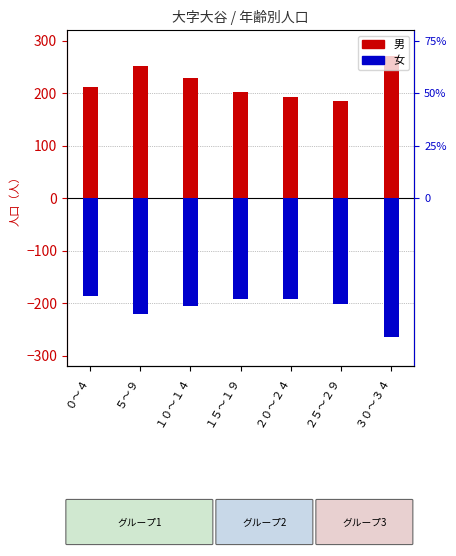

Rank the series by their average value, from highest to lowest.

男, 女